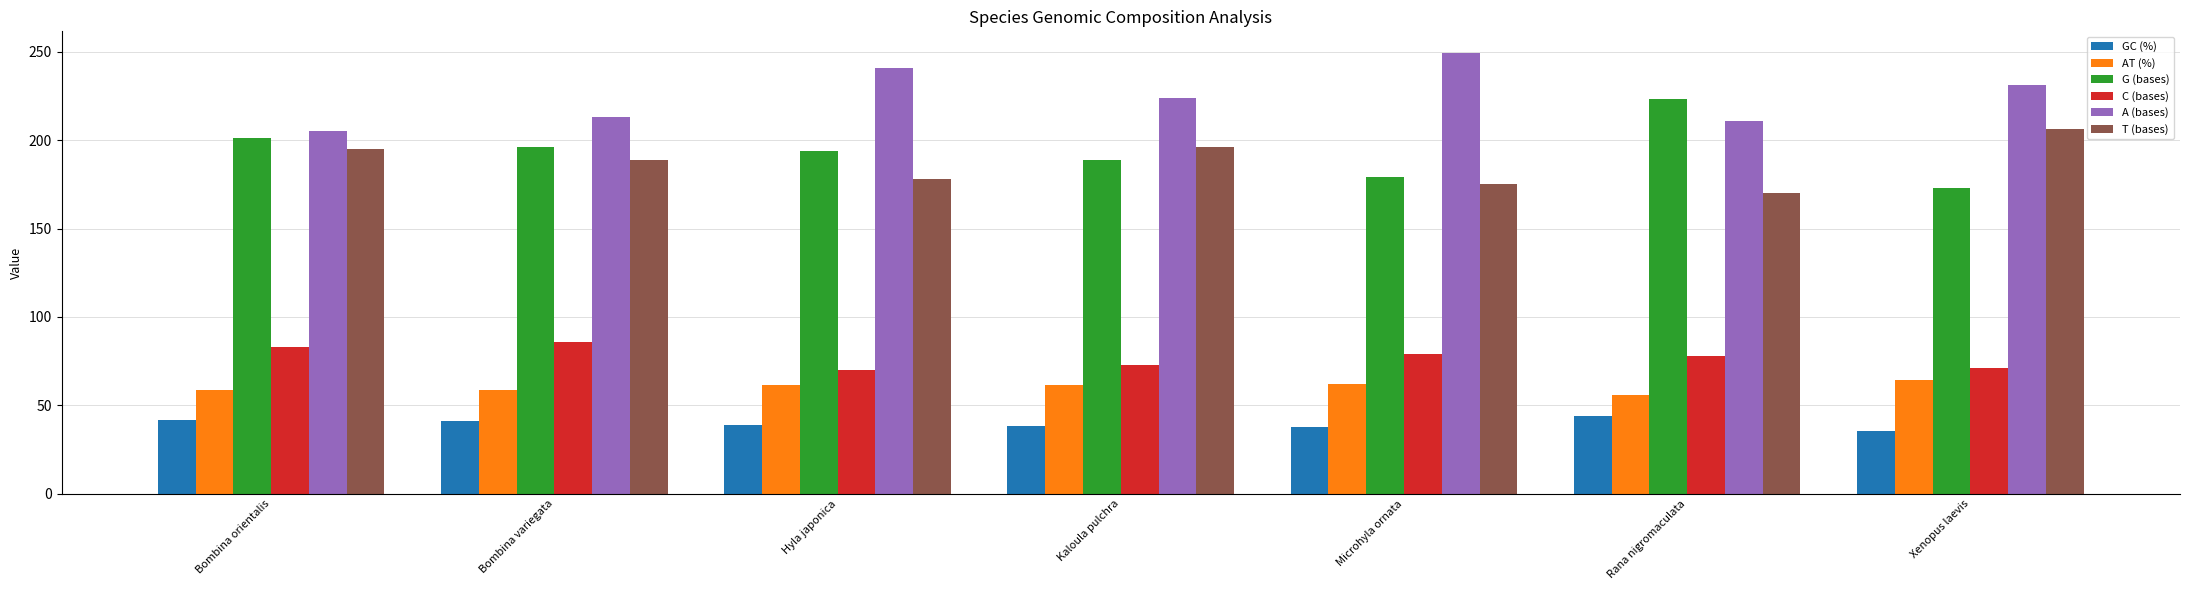

How many bars are there in each group?

6